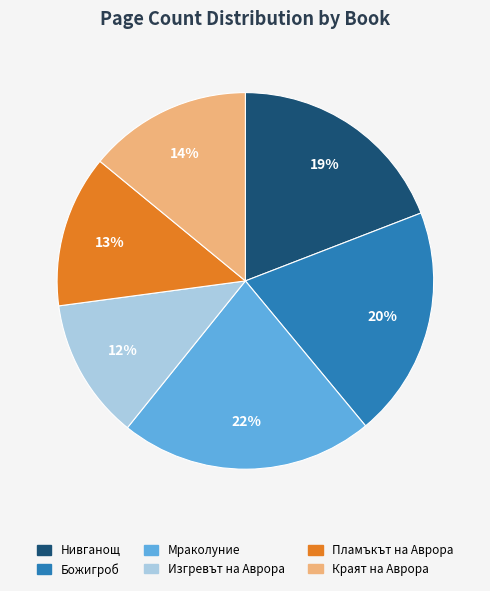

What percentage is the Изгревът на Аврора slice, to the nearest percent?

12%